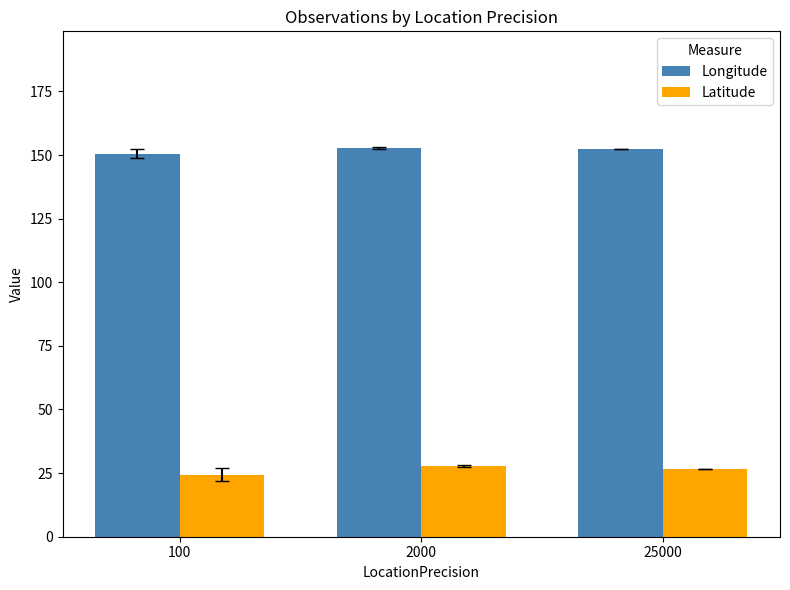

What is the total value across all series at 2000?

180.6